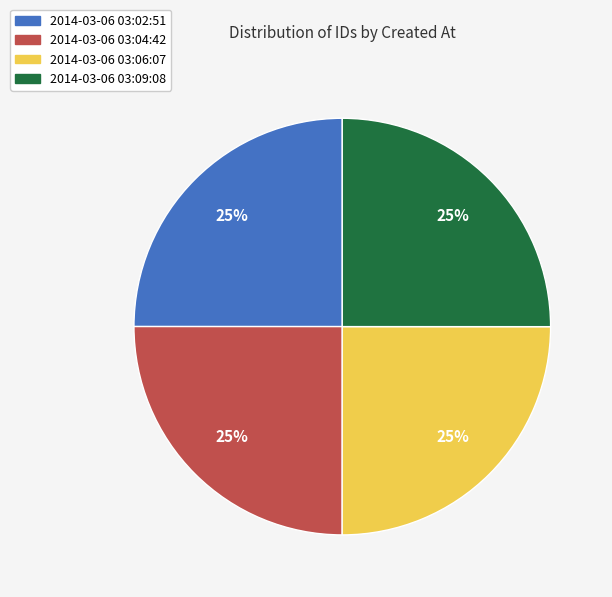

Count the number of slices in the pie.

4